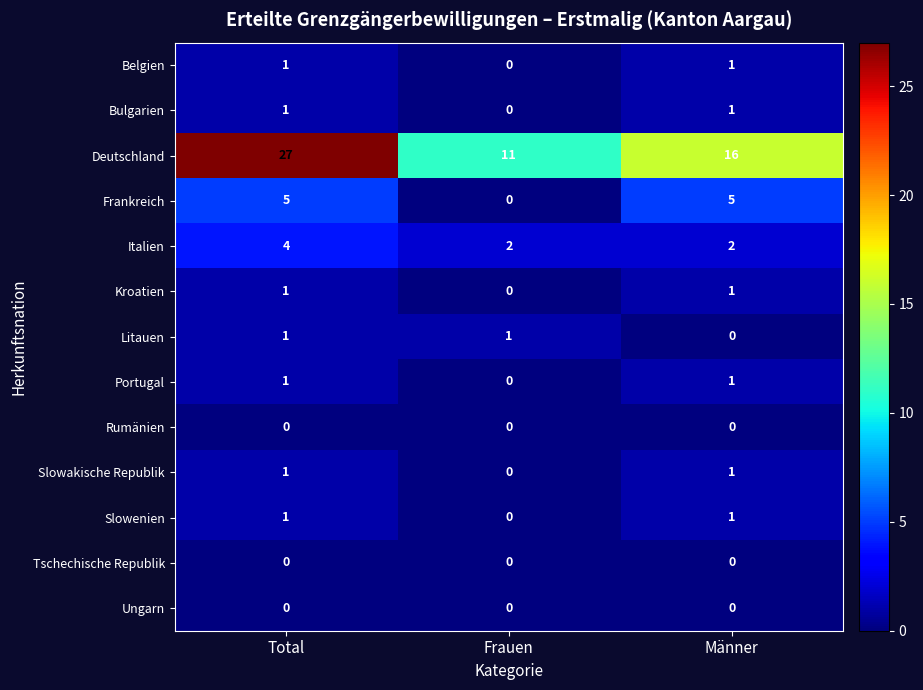

What is the sum of the Frankreich values at Total and Männer?

10